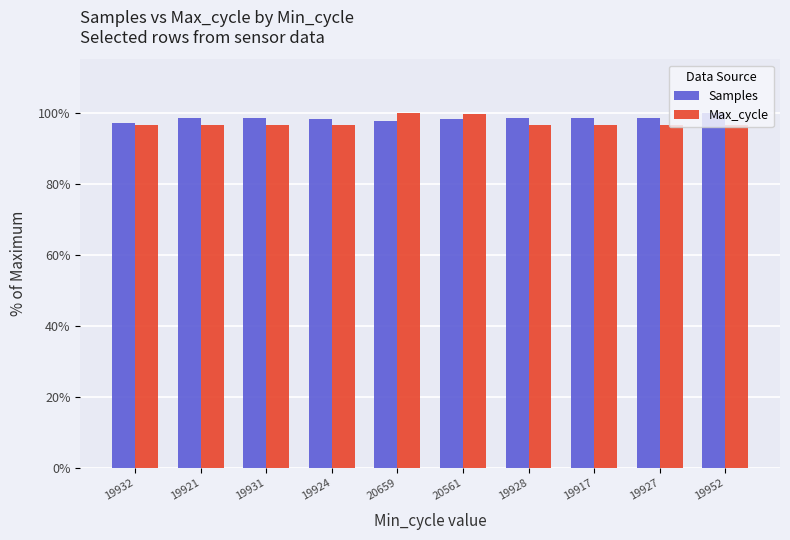

What is the spread (max minus min) of values at 20659?

2.2